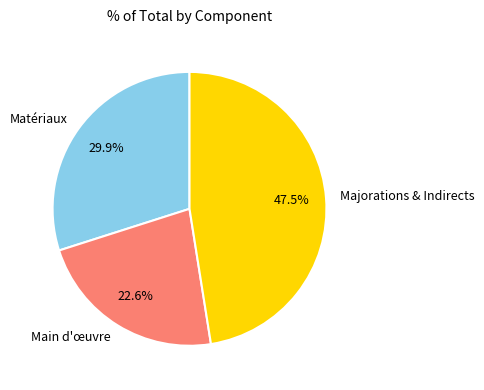

Count the number of slices in the pie.

3